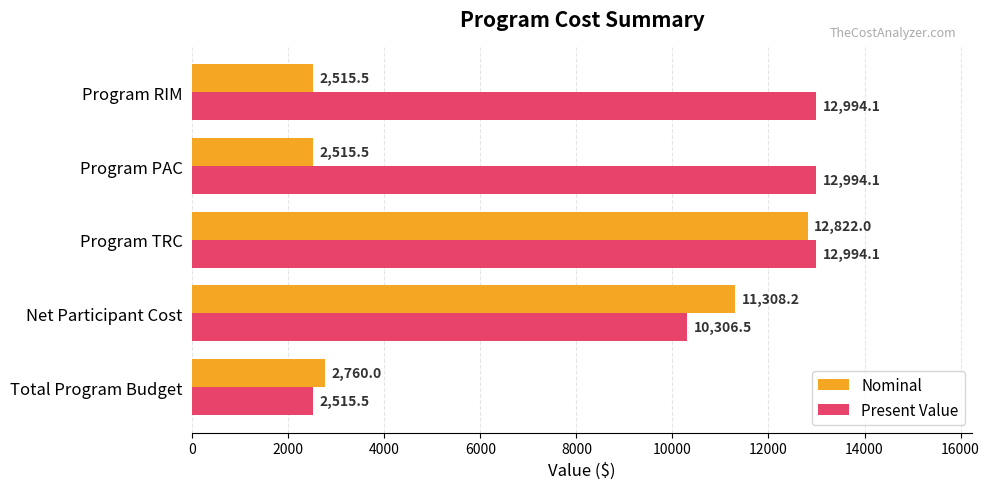

What are all the series names shown in the legend?

Nominal, Present Value